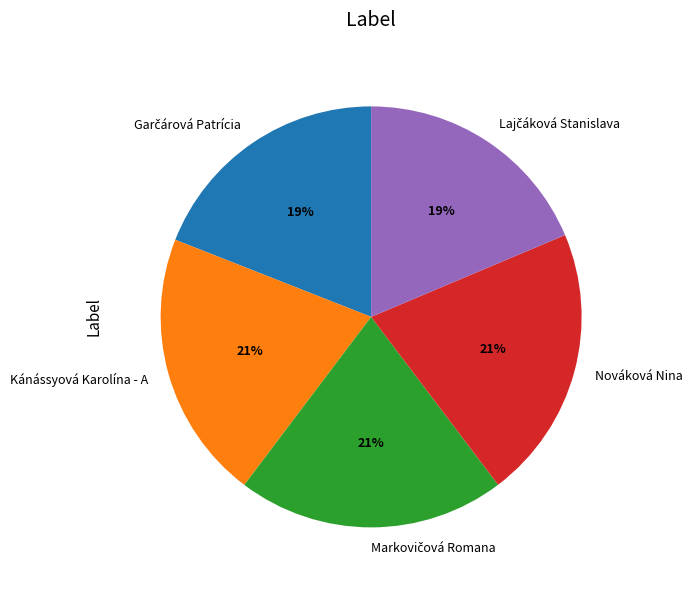

Is there a majority slice in this chart?

No